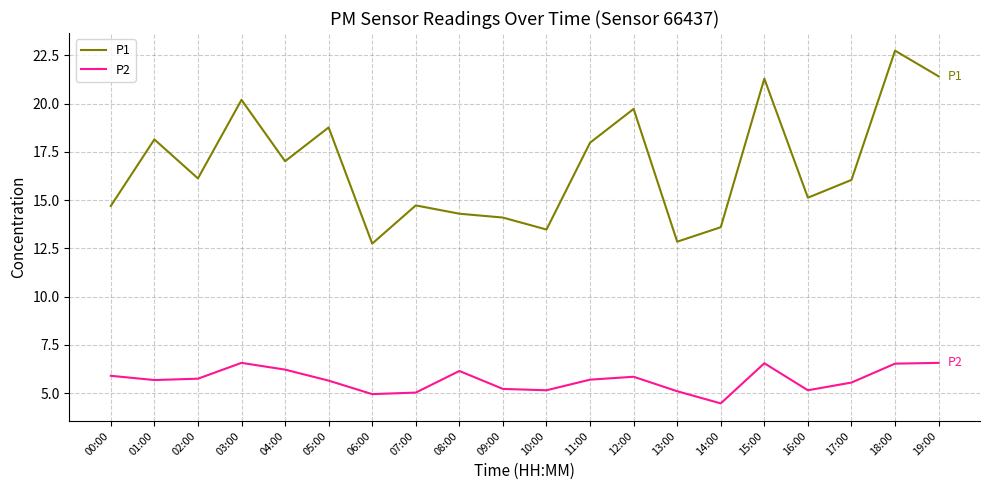

True or false: P2 and P1 intersect in this chart.

False